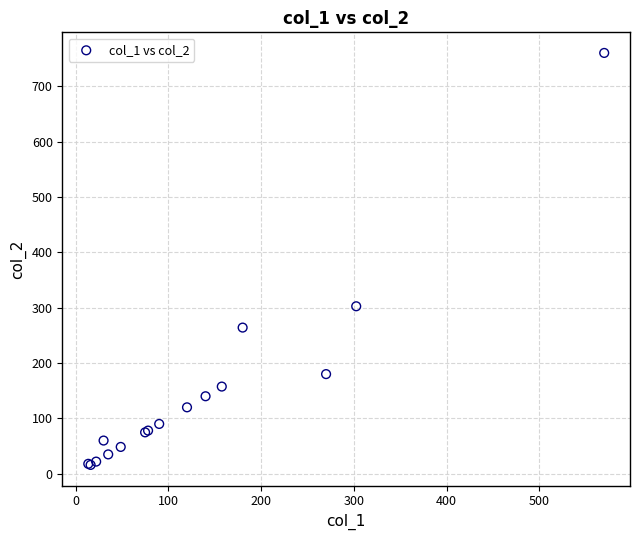

What Y value in the scatter plot is closest to 388?

302.5